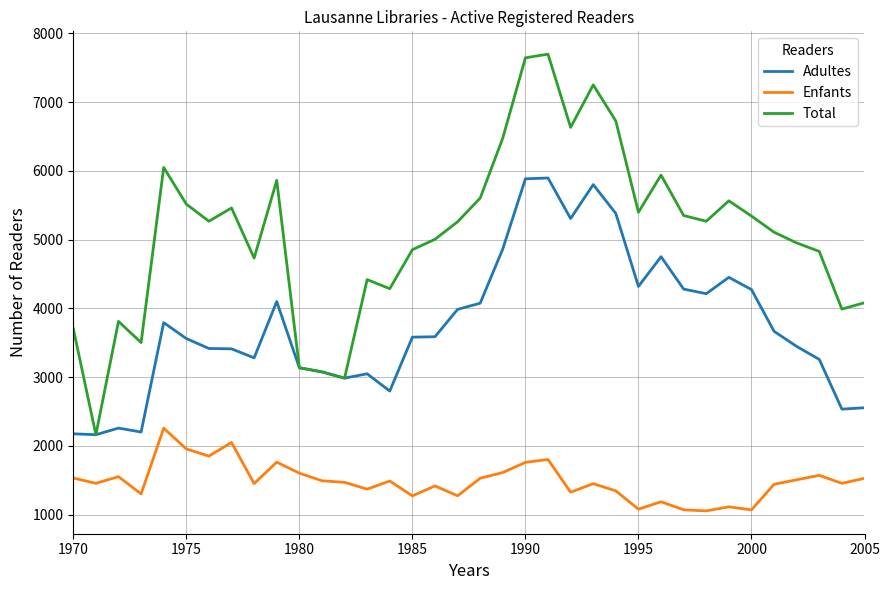

Which series has the largest total across all categories?

Total